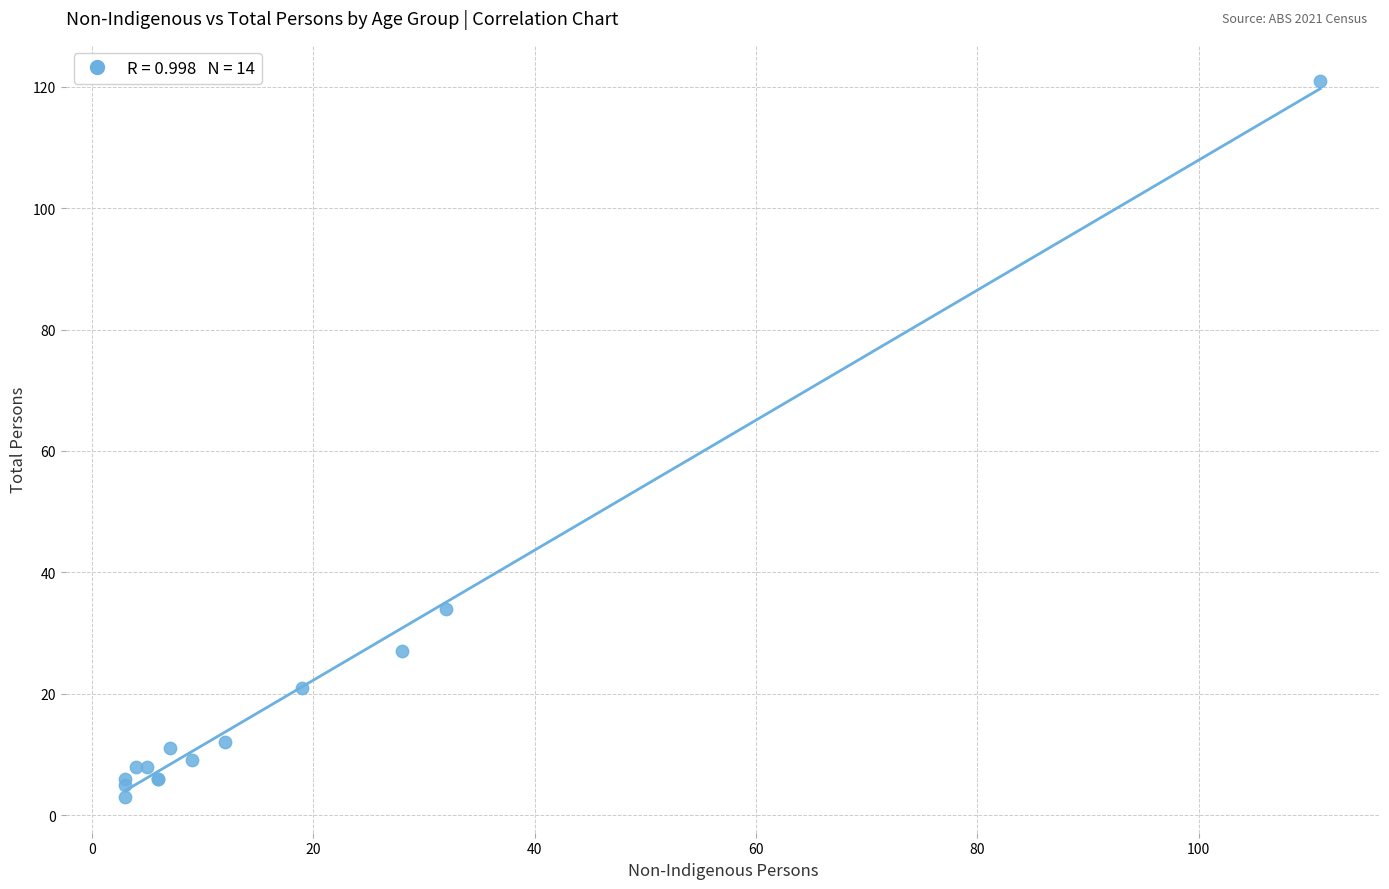

What Y value in the scatter plot is closest to 62?

34